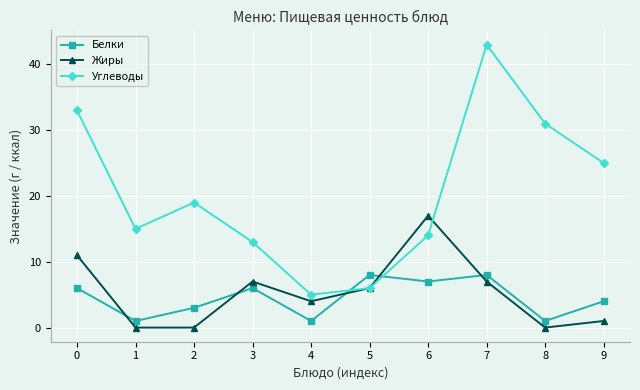

What is the sum of all Углеводы values?

204